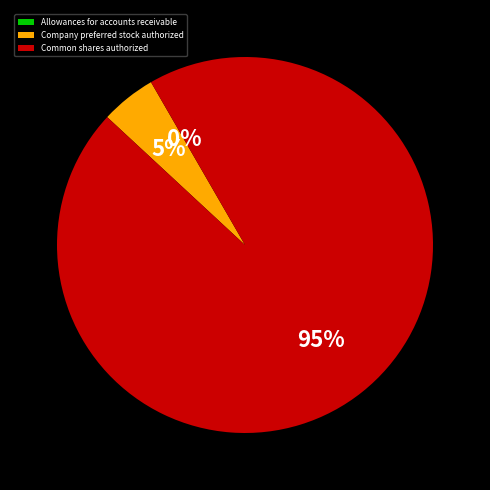

Which category has the biggest portion of the pie?

Common shares authorized